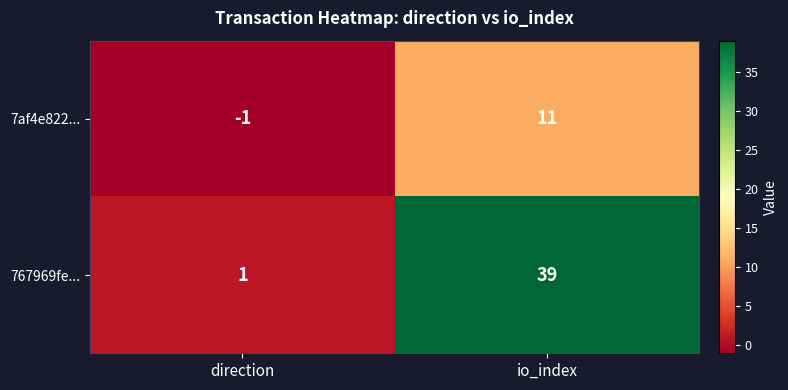

The value of 767969fe... at io_index is 9. True or false?

False